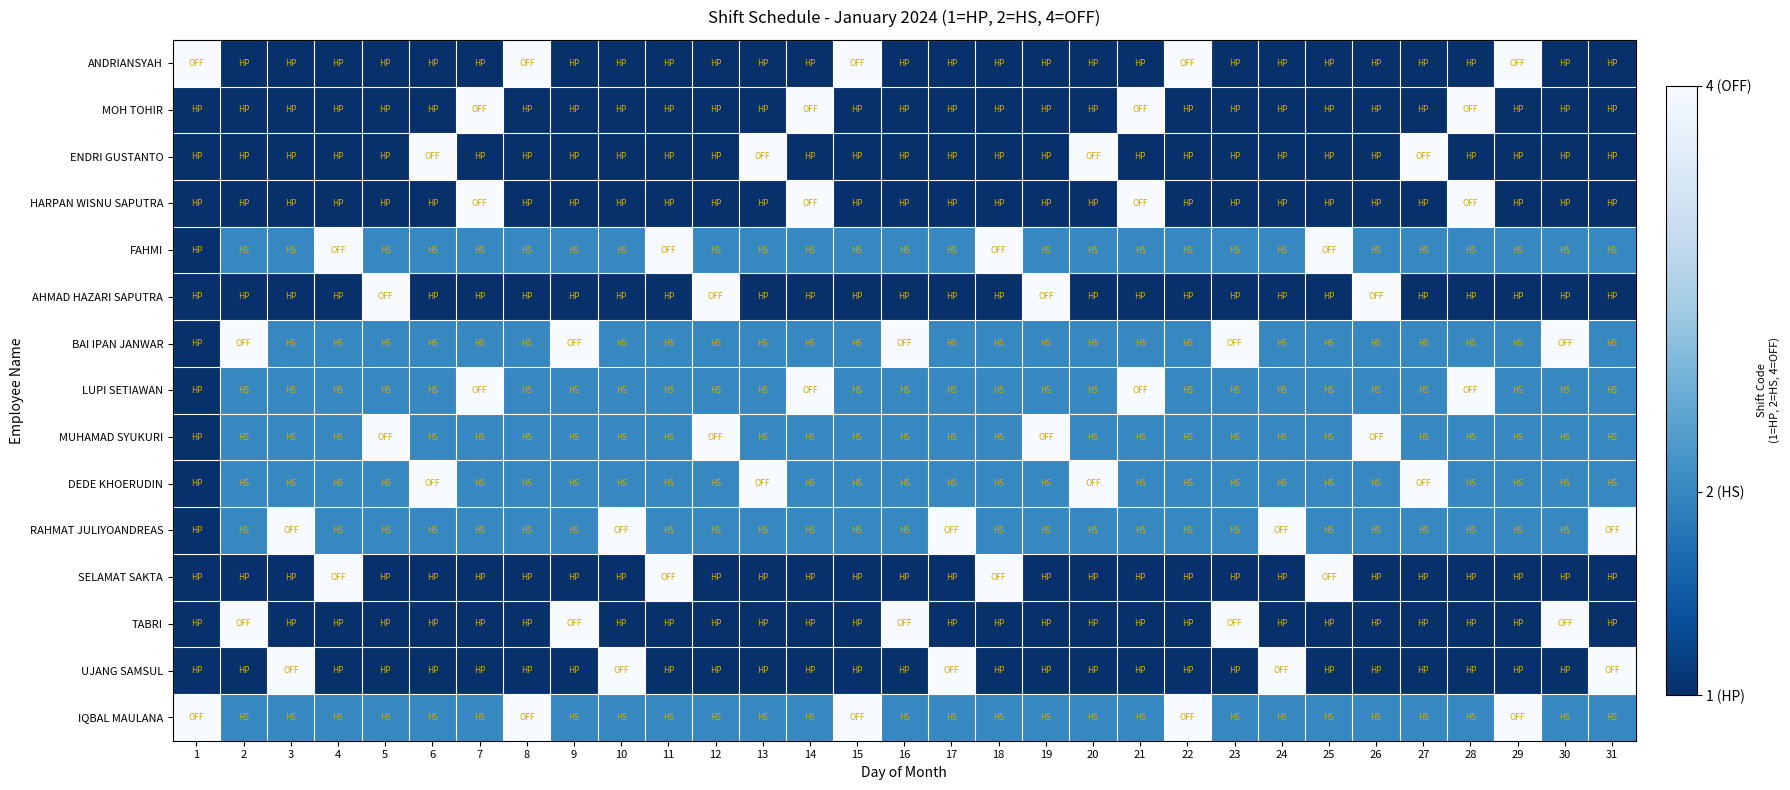

At which category is the sum across all series the highest?

7